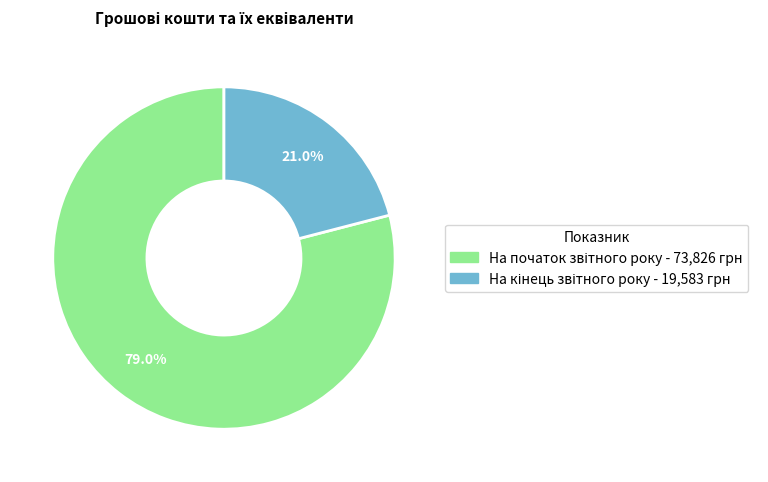

Is there any slice that represents more than half of the pie?

Yes